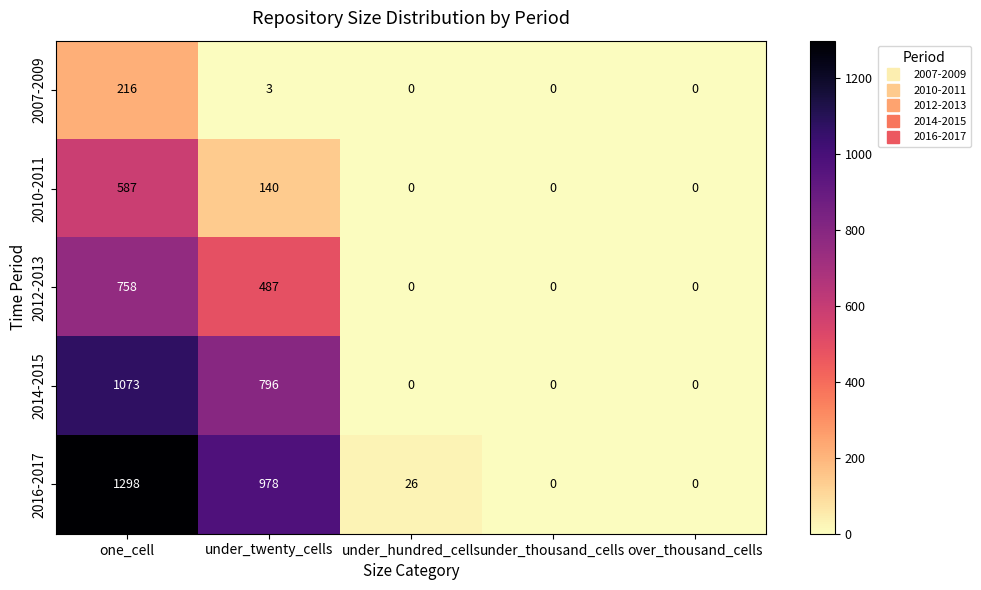

List the series in order of their peak value, lowest first.

2007-2009, 2010-2011, 2012-2013, 2014-2015, 2016-2017